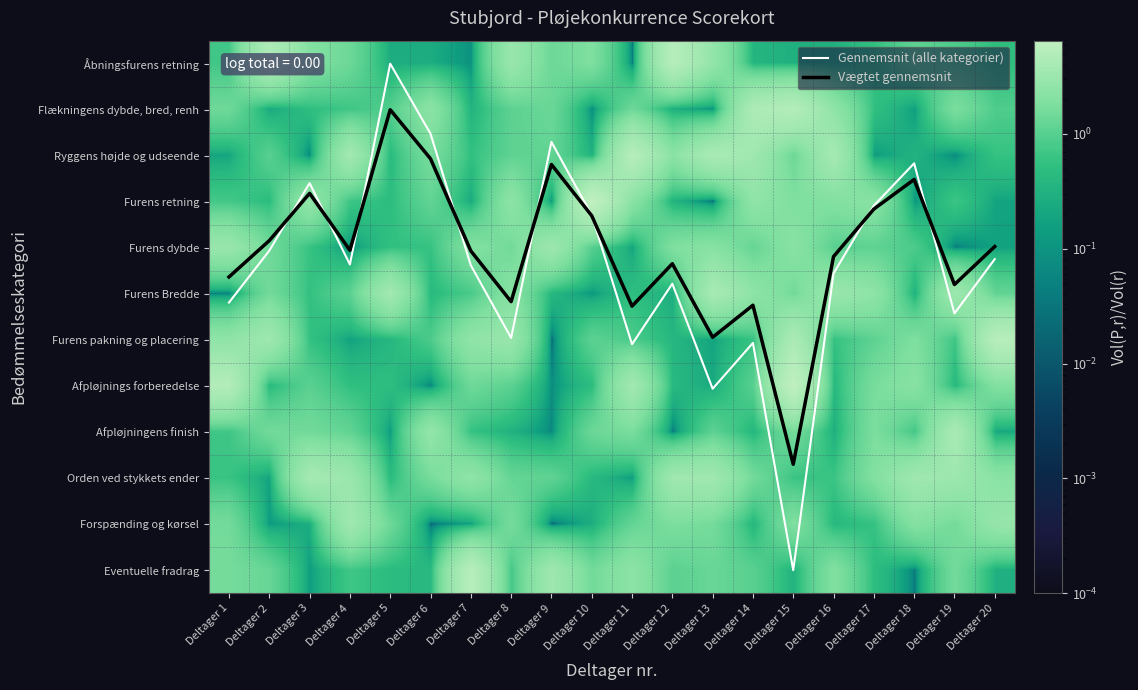

Which category has the lowest value in the Furens dybde series?

Deltager 19